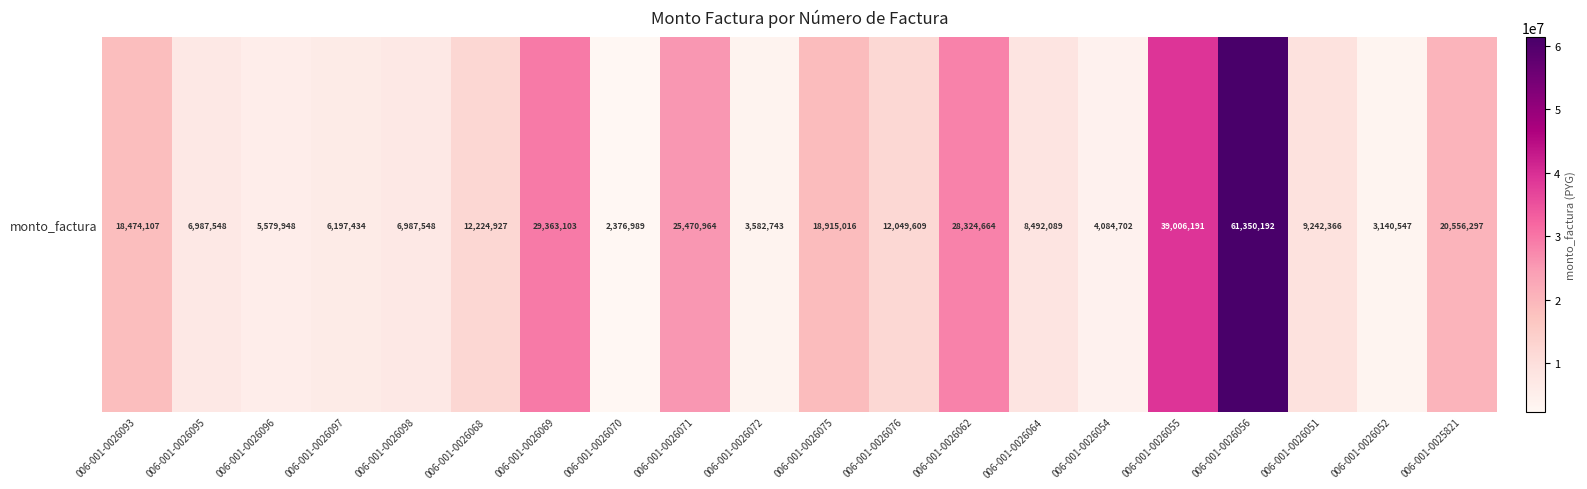

Rank the categories by value from highest to lowest.

006-001-0026056, 006-001-0026055, 006-001-0026069, 006-001-0026062, 006-001-0026071, 006-001-0025821, 006-001-0026075, 006-001-0026093, 006-001-0026068, 006-001-0026076, 006-001-0026051, 006-001-0026064, 006-001-0026095, 006-001-0026098, 006-001-0026097, 006-001-0026096, 006-001-0026054, 006-001-0026072, 006-001-0026052, 006-001-0026070